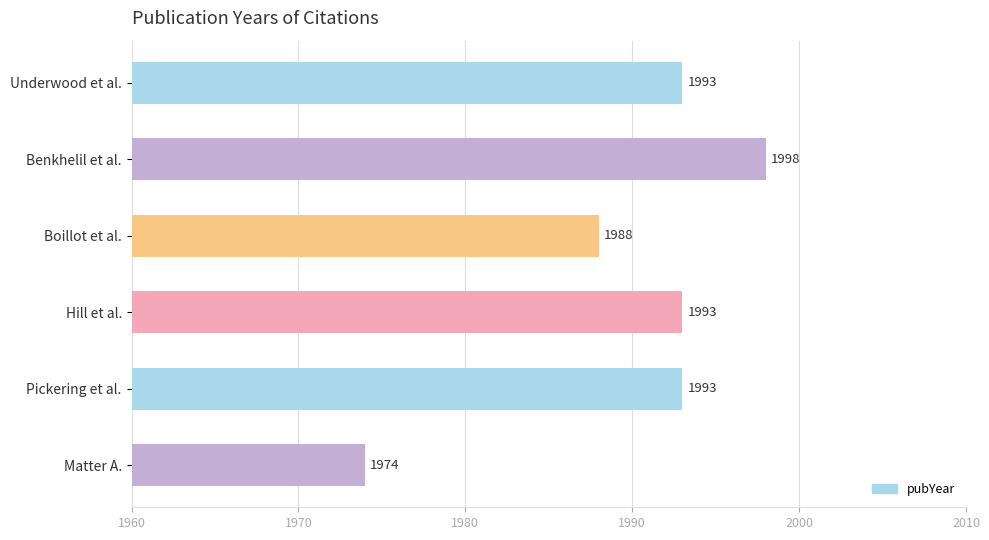

What is the value of the 2nd bar from the top?

1998